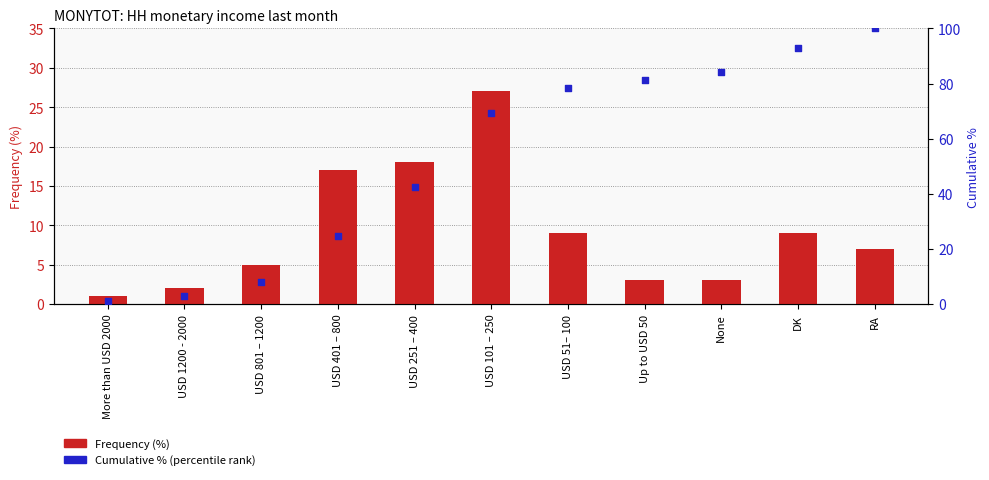

What is the total value across all series at USD 1200 - 2000?

5.0